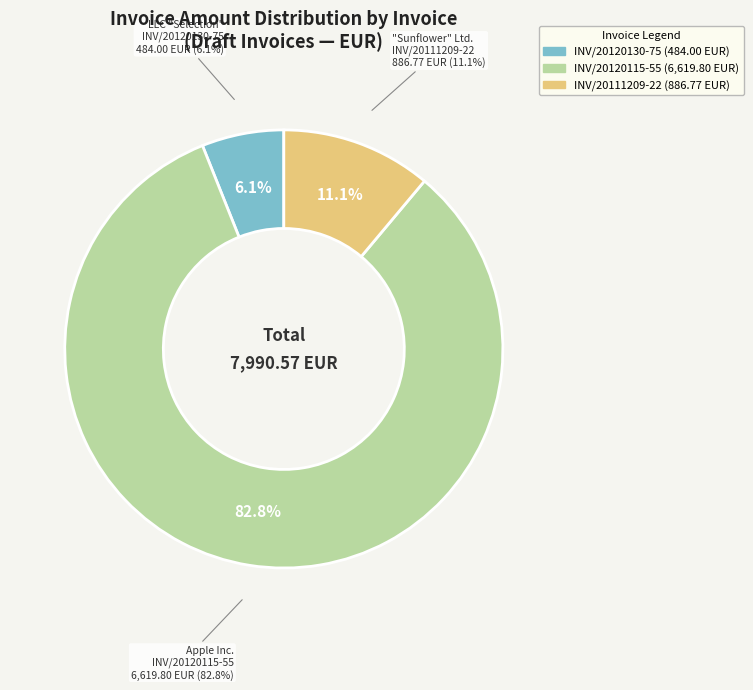

Count the number of slices in the pie.

3